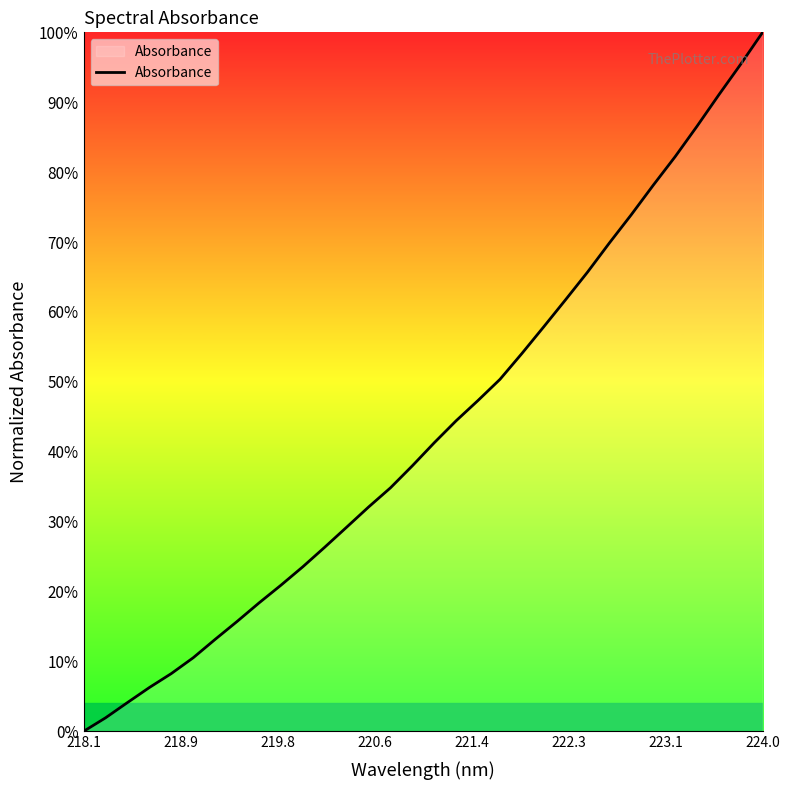

Is this an area chart (filled region under the line)?

Yes